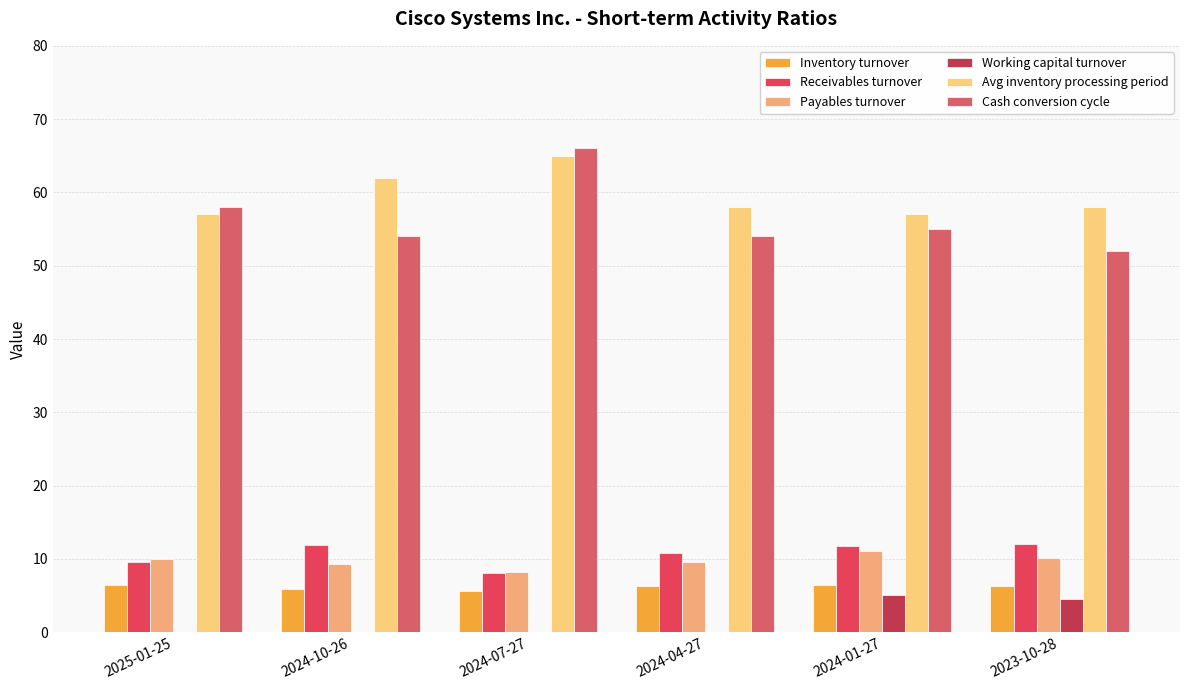

What are all the series names shown in the legend?

Inventory turnover, Receivables turnover, Payables turnover, Working capital turnover, Avg inventory processing period, Cash conversion cycle